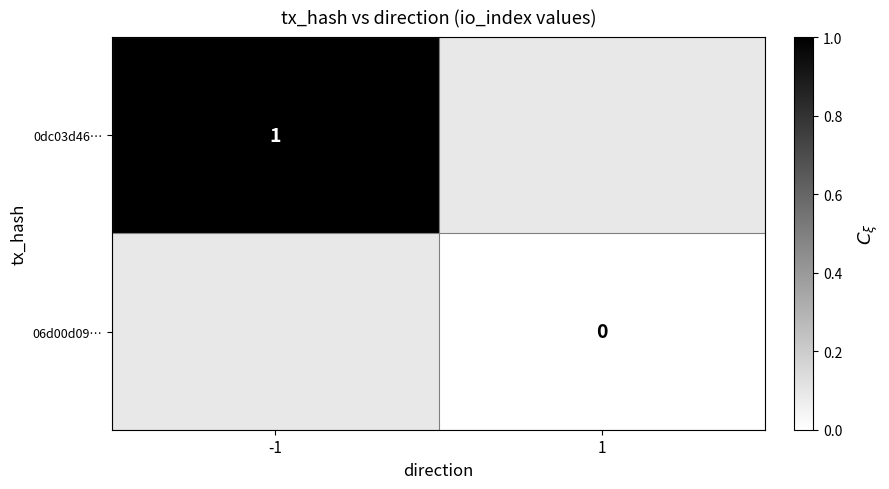

Is the value of 0dc03d46… at -1 greater than the value of 06d00d09… at 1?

Yes